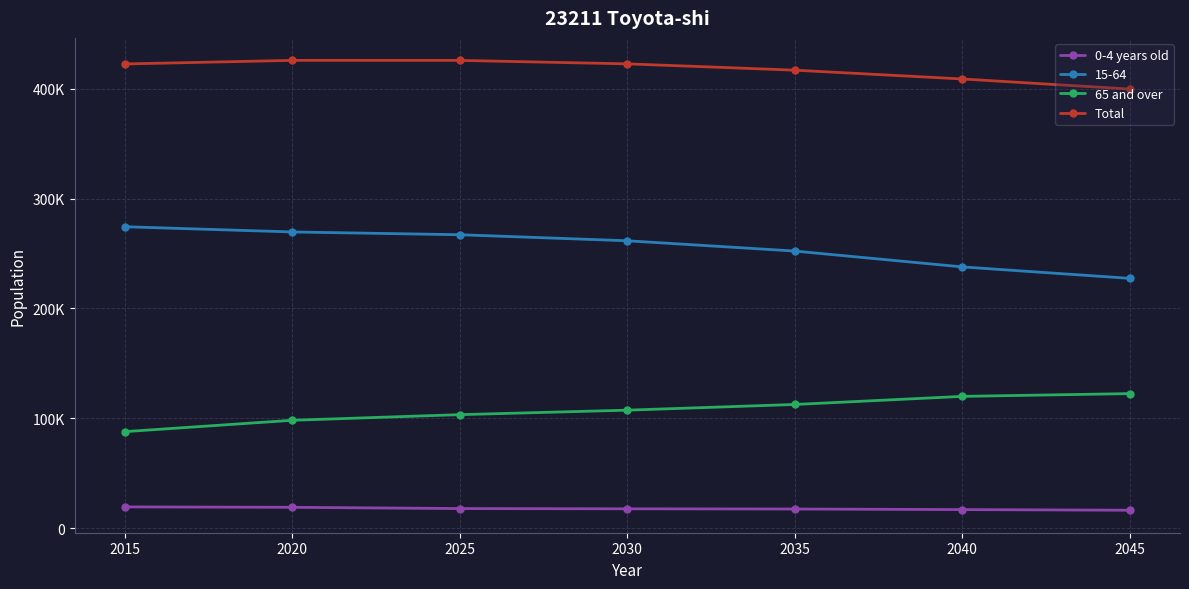

Rank the series by their maximum value, from highest to lowest.

Total, 15-64, 65 and over, 0-4 years old